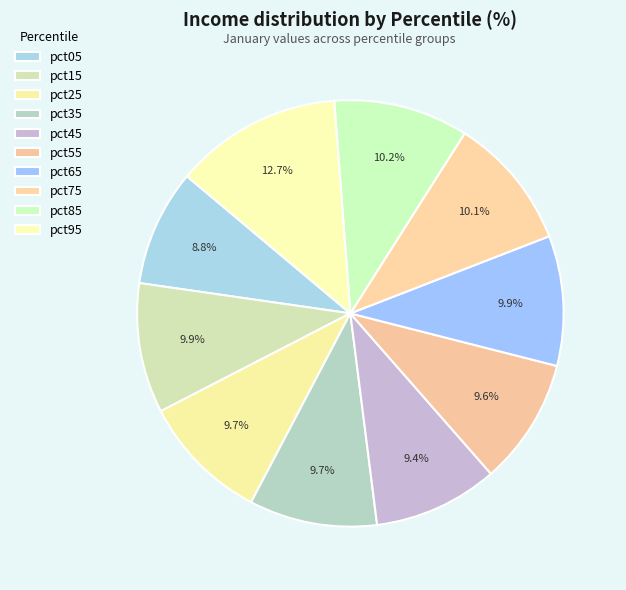

What is the largest slice in the pie chart?

pct95